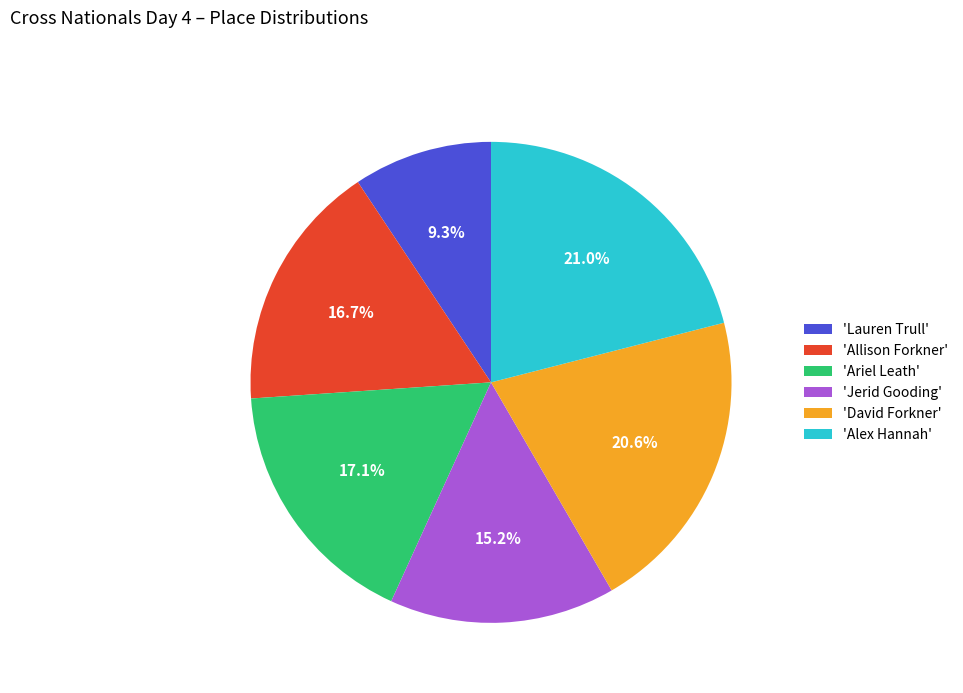

How many segments does this pie chart have?

6